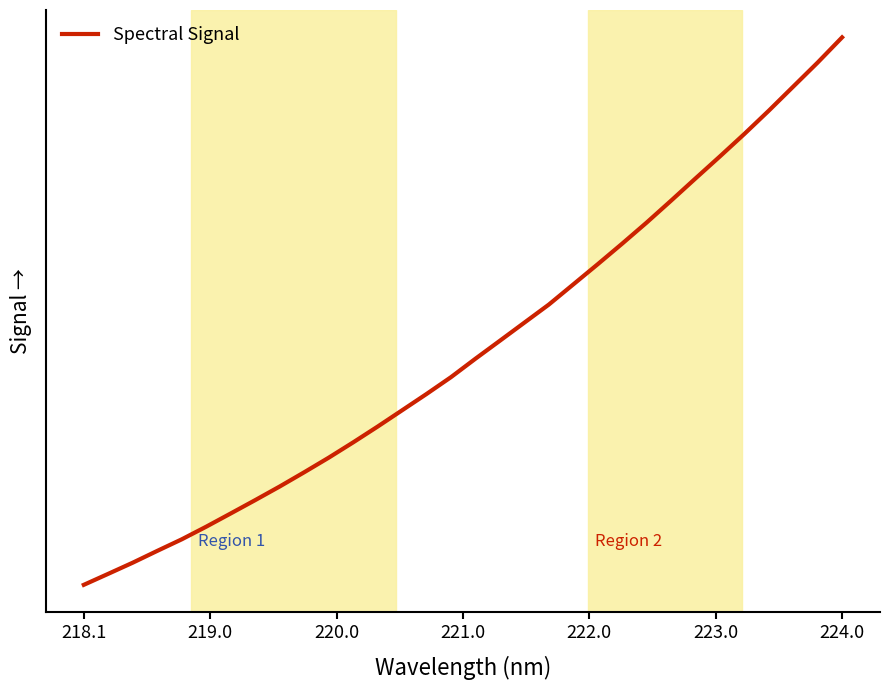

Does the chart have visible grid lines?

No